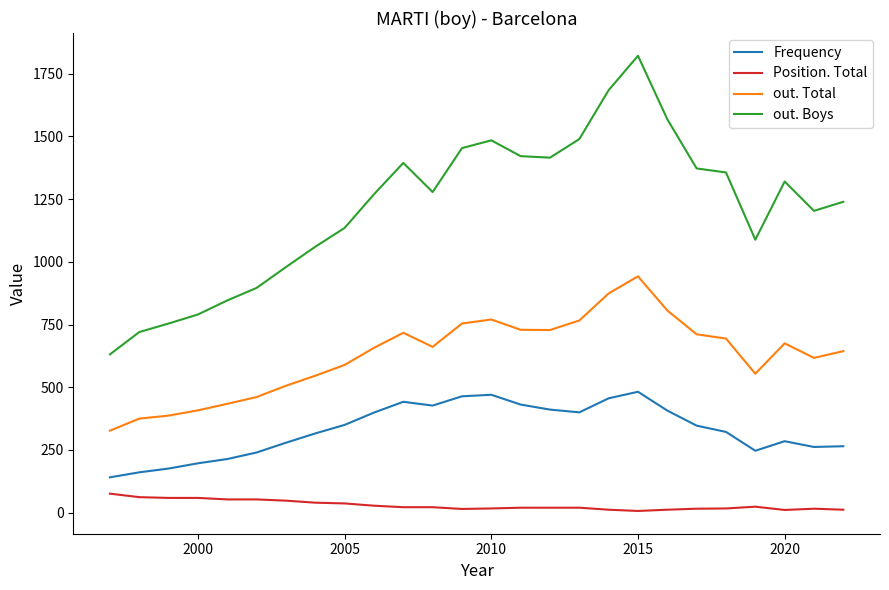

In Frequency, how many points are lower than both neighbors (excluding endpoints)?

4